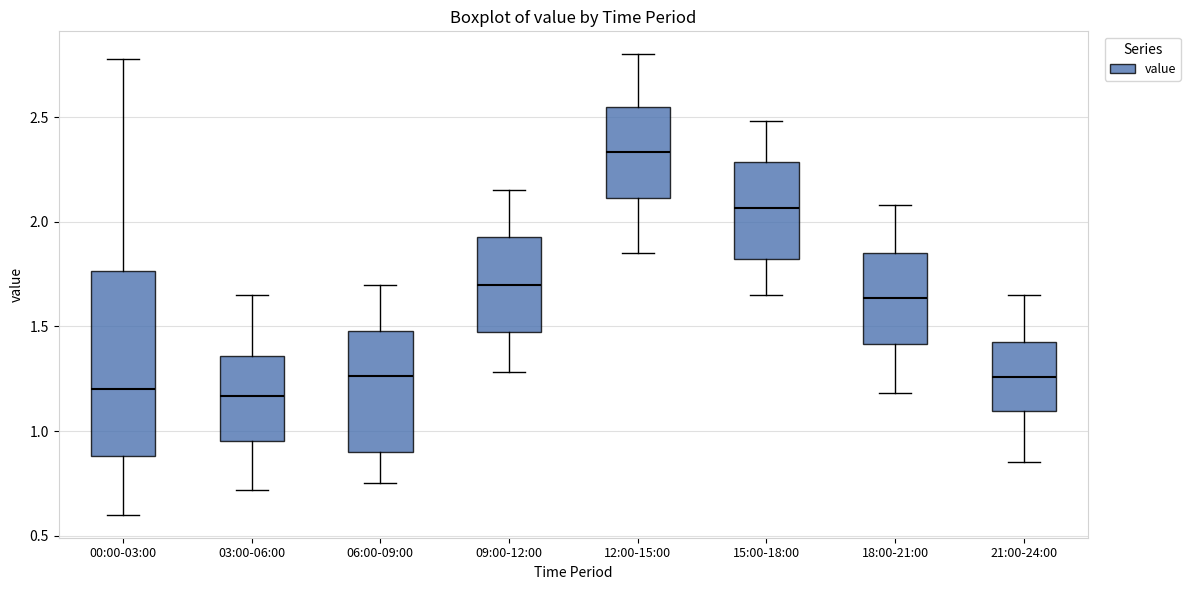

Reading left to right, transcribe this box plot: for each box, give where its median line is, the range the box spans, and where its two whiskers end, as read against the y-axis. The values are not printed on the chart, so give them approximately, as read against the axis.

00:00-03:00: median 1.20, box 0.90 to 1.75, whiskers 0.60 to 2.80
03:00-06:00: median 1.15, box 0.95 to 1.35, whiskers 0.70 to 1.65
06:00-09:00: median 1.25, box 0.90 to 1.50, whiskers 0.75 to 1.70
09:00-12:00: median 1.70, box 1.45 to 1.95, whiskers 1.30 to 2.15
12:00-15:00: median 2.35, box 2.10 to 2.55, whiskers 1.85 to 2.80
15:00-18:00: median 2.05, box 1.80 to 2.30, whiskers 1.65 to 2.50
18:00-21:00: median 1.65, box 1.40 to 1.85, whiskers 1.20 to 2.10
21:00-24:00: median 1.25, box 1.10 to 1.45, whiskers 0.85 to 1.65